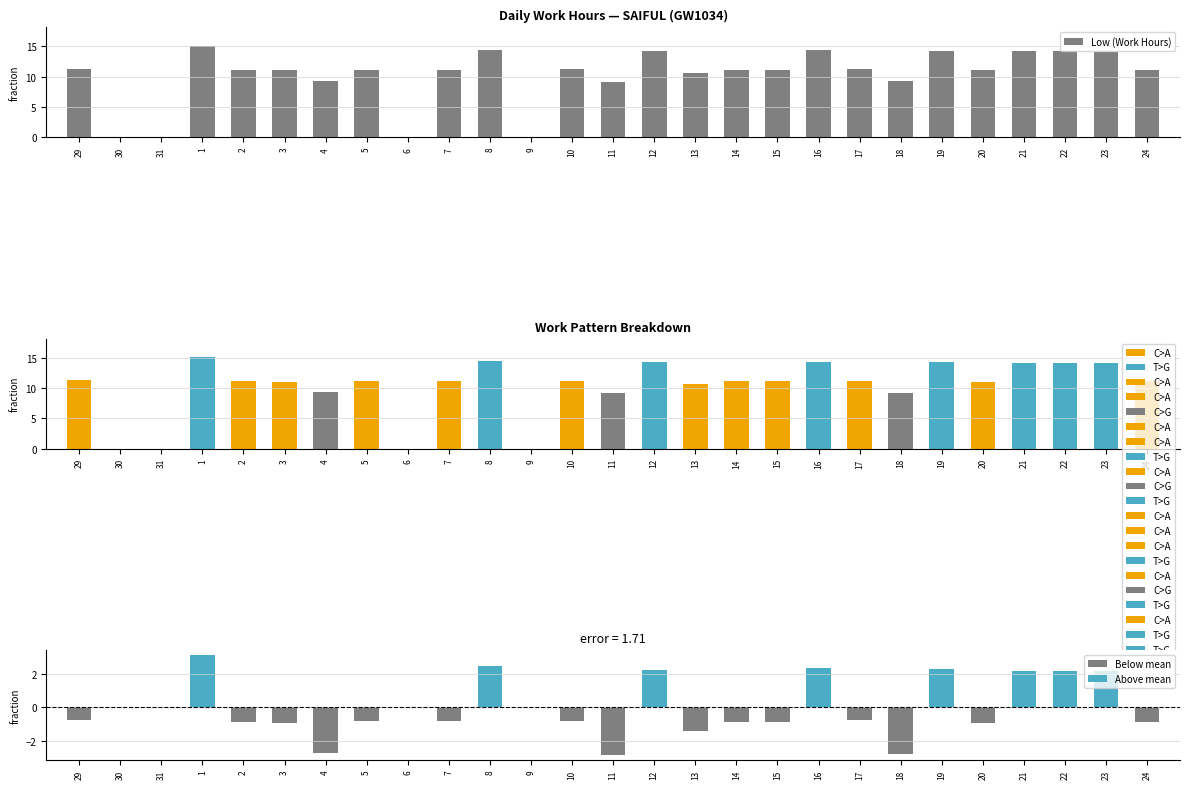

List the labels in order of value, smallest first.

30, 31, 6, 9, 11, 18, 4, 13, 3, 20, 14, 15, 24, 2, 5, 7, 10, 17, 29, 23, 21, 22, 12, 19, 16, 8, 1